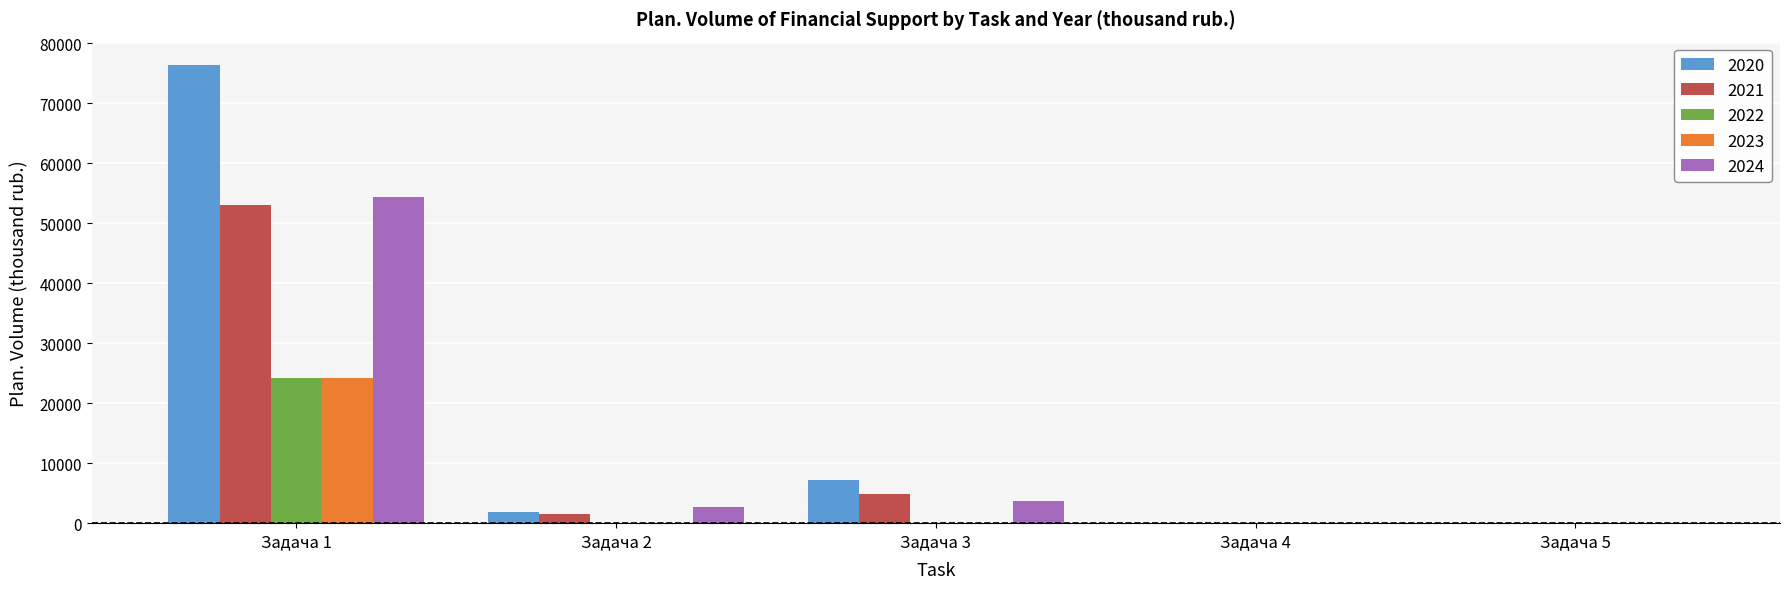

Reading left to right, what are all the values shown in this chart?

2020: Задача 1=76431.4	Задача 2=1892.0	Задача 3=7174.0	Задача 4=0.0	Задача 5=0.0
2021: Задача 1=52995.0	Задача 2=1606.0	Задача 3=4842.0	Задача 4=0.0	Задача 5=0.0
2022: Задача 1=24218.0	Задача 2=0.0	Задача 3=0.0	Задача 4=0.0	Задача 5=0.0
2023: Задача 1=24218.0	Задача 2=0.0	Задача 3=0.0	Задача 4=0.0	Задача 5=0.0
2024: Задача 1=54395.3	Задача 2=2664.0	Задача 3=3706.0	Задача 4=0.0	Задача 5=0.0